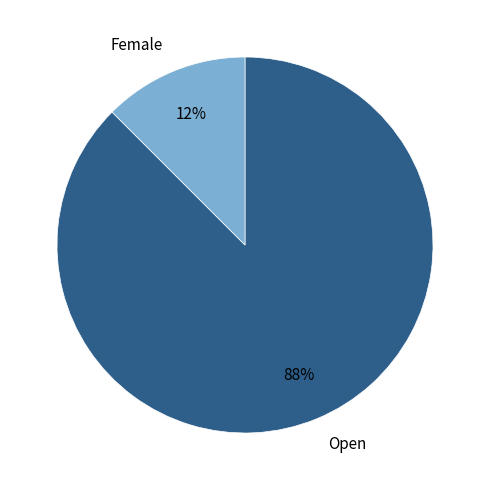

Which has a higher value, Open or Female?

Open